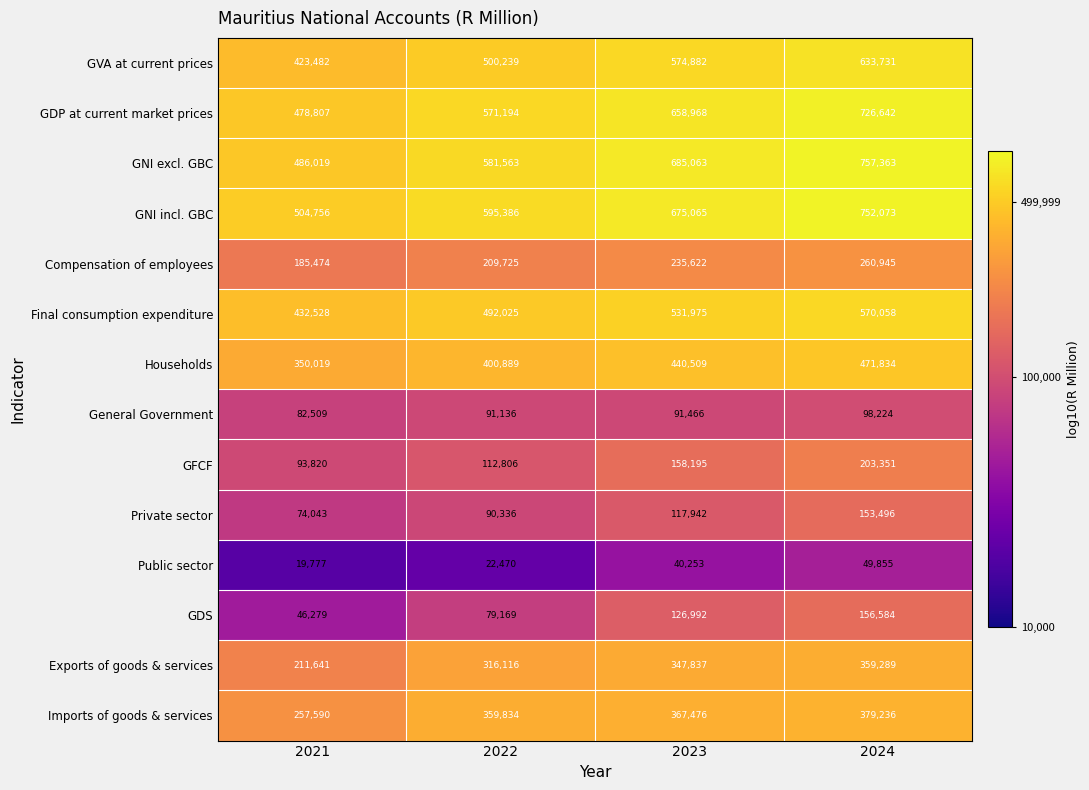

At which category does the chart reach its minimum across all series?

2021